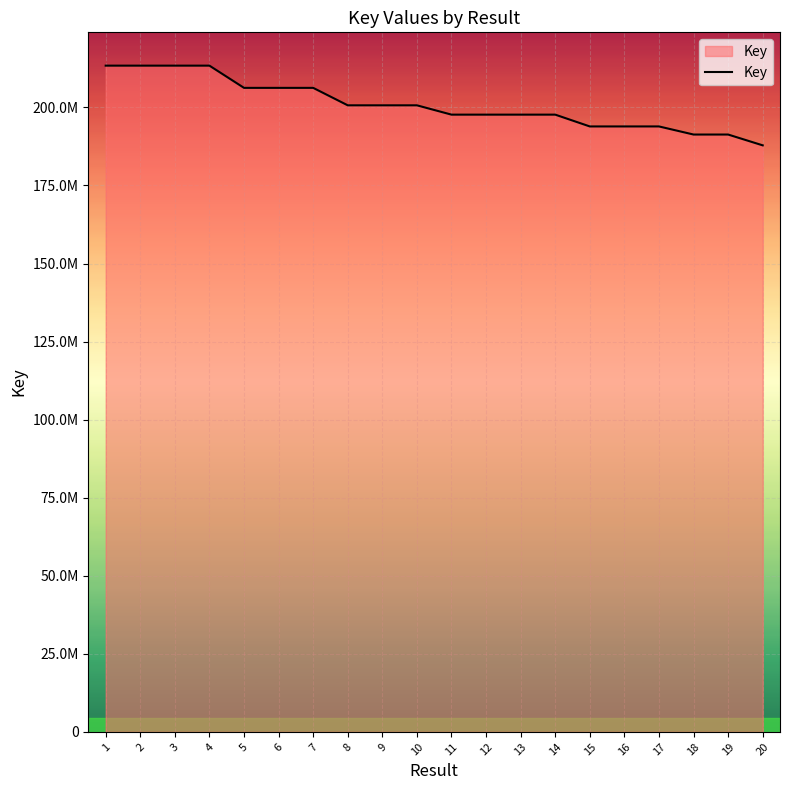

Does the chart have visible grid lines?

Yes